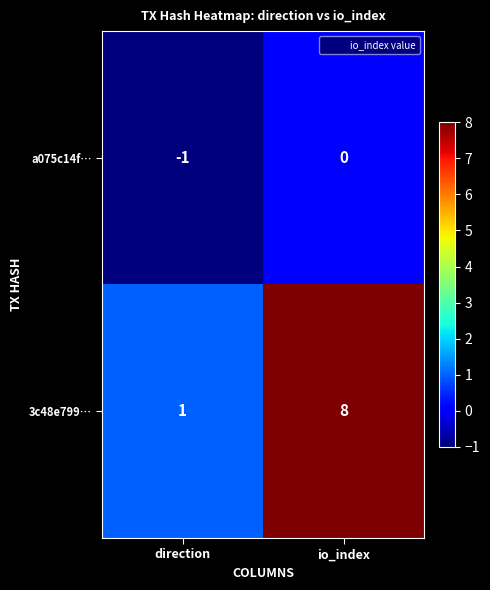

What is the difference between the maximum and minimum values in the 3c48e799… series?

7